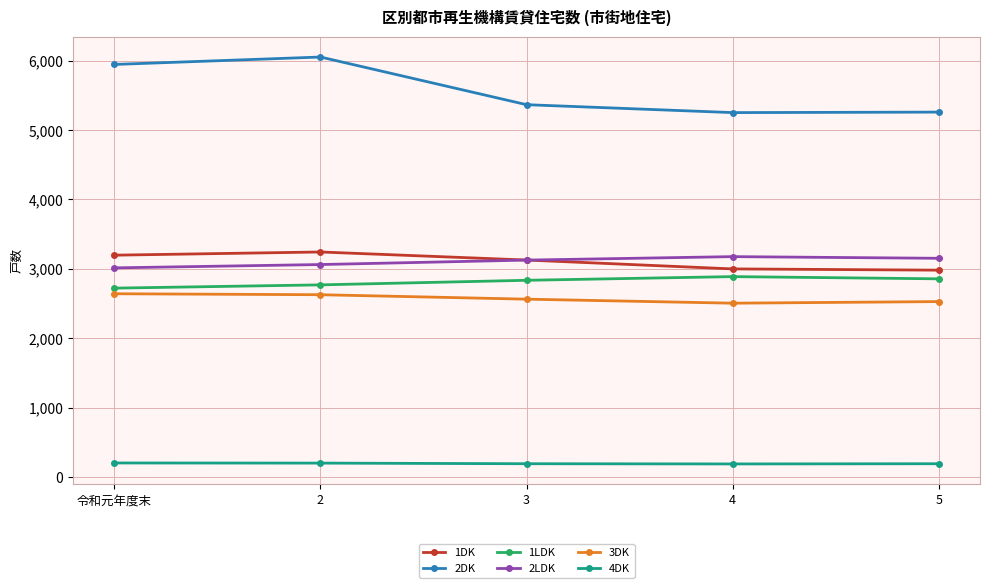

True or false: 1LDK and 1DK intersect in this chart.

False